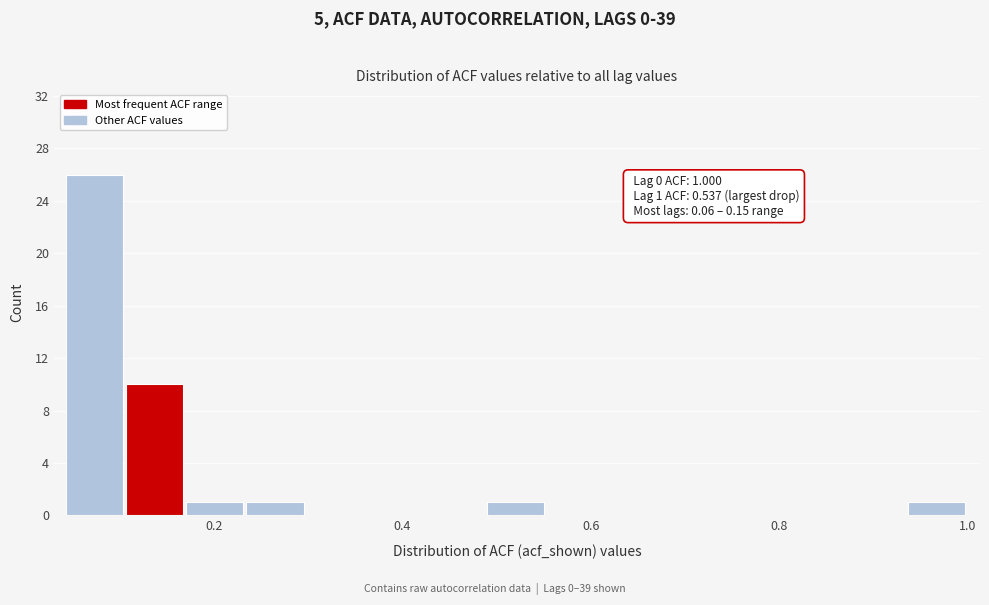

Around what value on the x-axis is the tallest bar? Give the approximate position of its centre, as read against the axis.

0.08